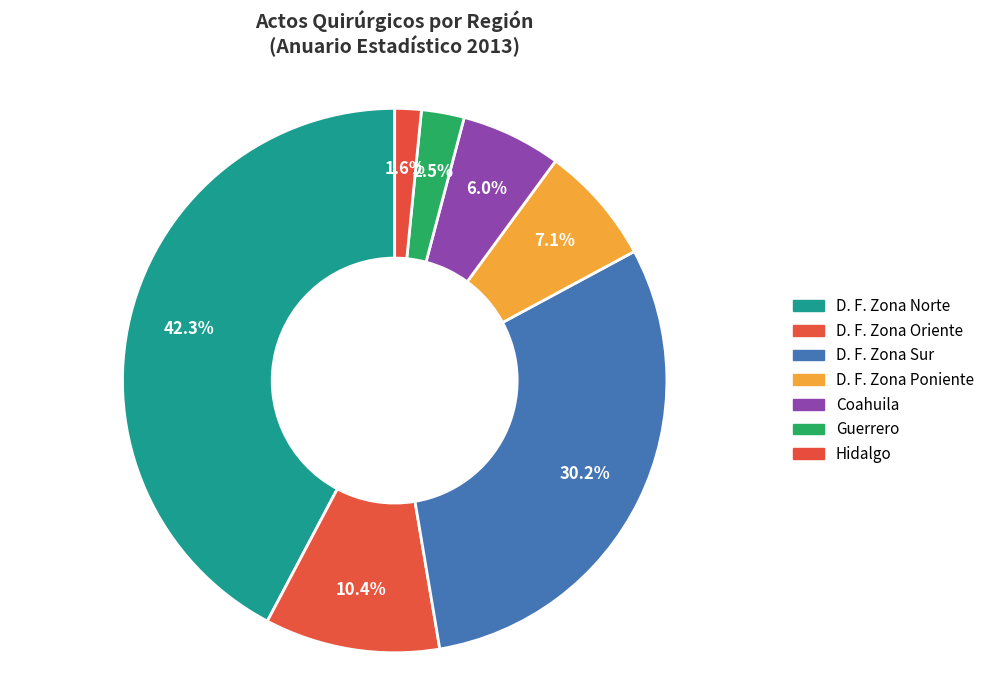

What percentage do D. F. Zona Norte and Guerrero together represent?

44.8%